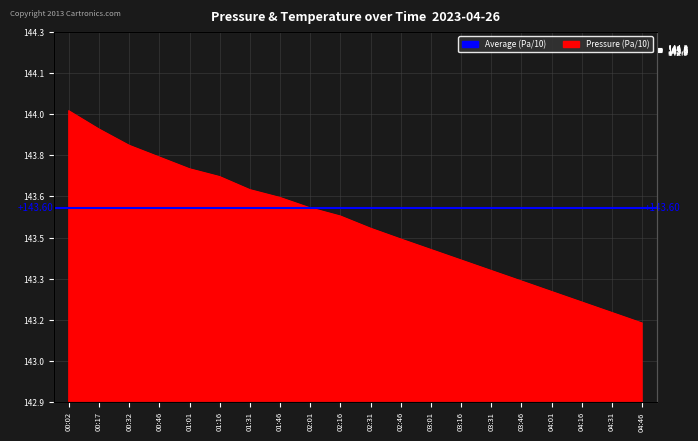

List the labels in order of value, smallest first.

04:46, 04:31, 04:16, 04:01, 03:46, 03:31, 03:16, 03:01, 02:46, 02:31, 02:16, 02:01, 01:46, 01:31, 01:16, 01:01, 00:46, 00:32, 00:17, 00:02